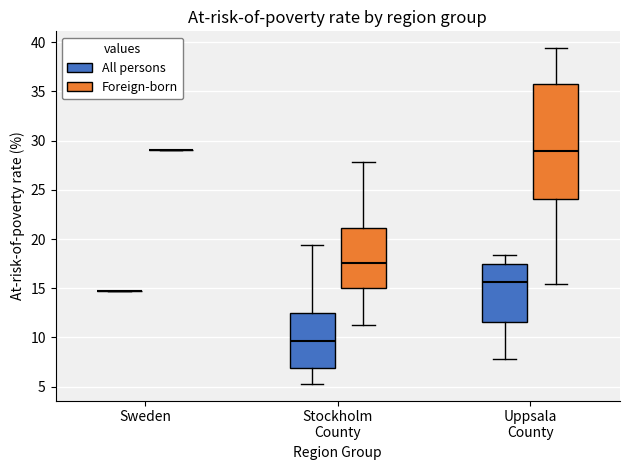

Reading left to right, transcribe this box plot: for each box, give where its median line is, the range the box spans, and where its two whiskers end, as read against the y-axis. The values are not printed on the chart, so give them approximately, as read against the axis.

Sweden (All persons): box collapsed to a line at 14.5, whiskers 14.5 to 14.5
Sweden (Foreign-born): box collapsed to a line at 29.0, whiskers 29.0 to 29.0
Stockholm County (All persons): median 9.5, box 7.0 to 12.5, whiskers 5.5 to 19.5
Stockholm County (Foreign-born): median 17.5, box 15.0 to 21.0, whiskers 11.5 to 28.0
Uppsala County (All persons): median 15.5, box 11.5 to 17.5, whiskers 8.0 to 18.5
Uppsala County (Foreign-born): median 29.0, box 24.0 to 36.0, whiskers 15.5 to 39.5